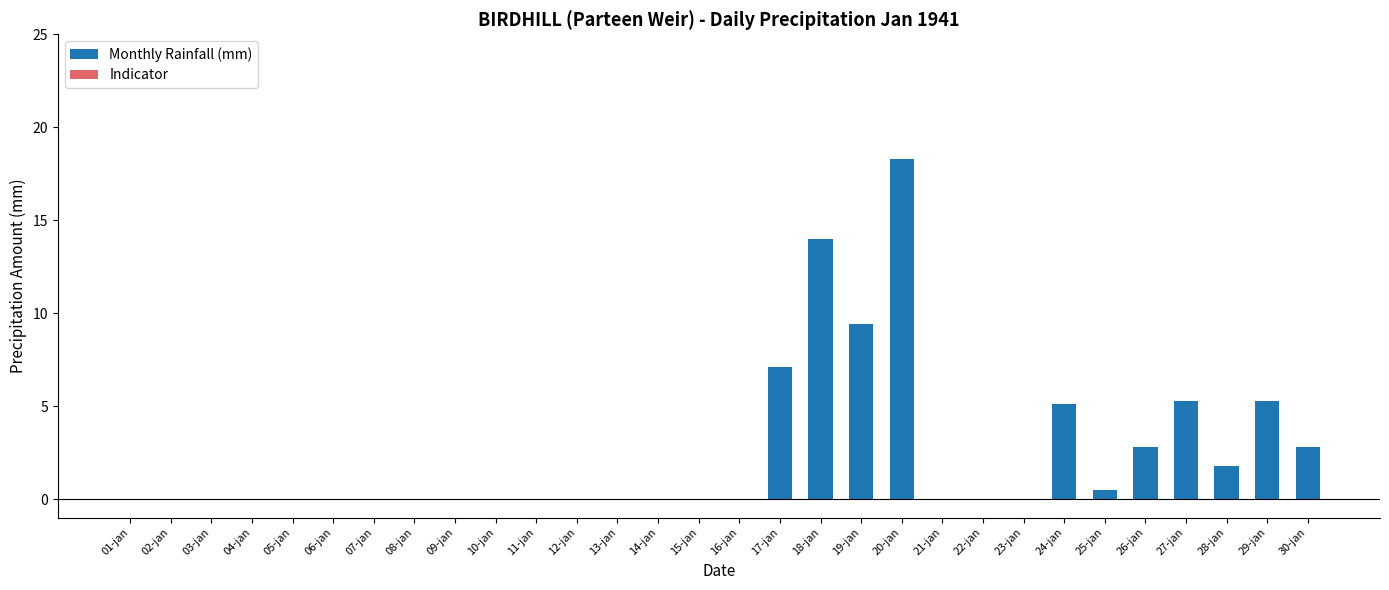

What is the maximum value shown in the chart?

18.3